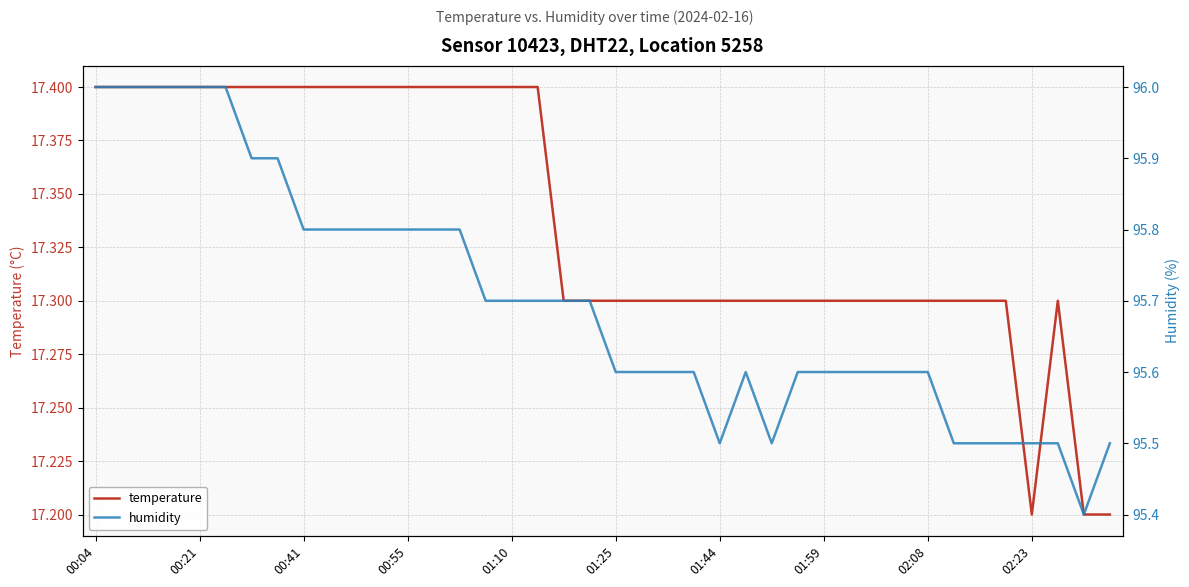

What is the highest value of the temperature series?

17.4